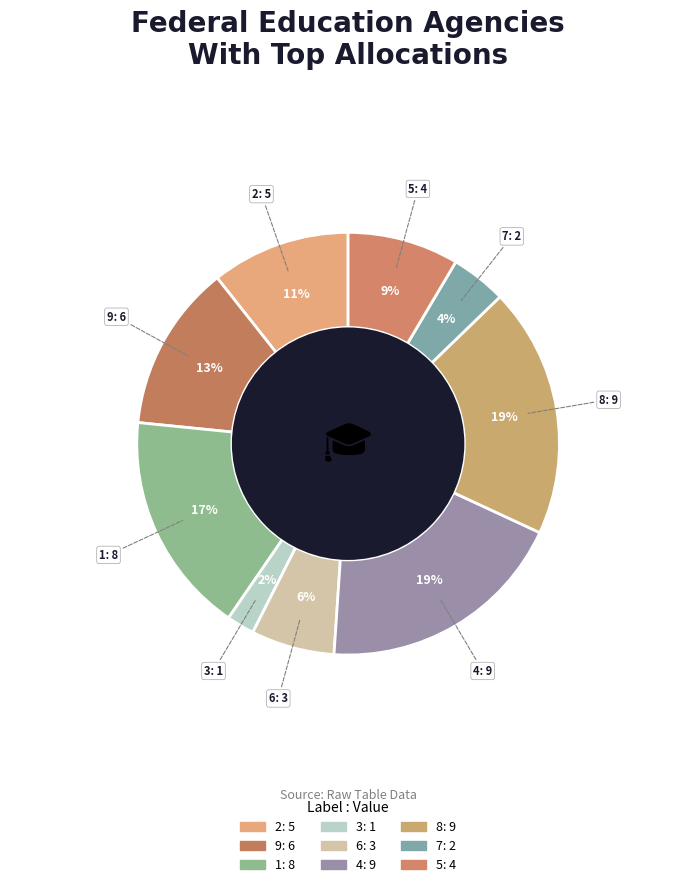

To the nearest percent, what is the combined percentage of 3 and 5?

11%